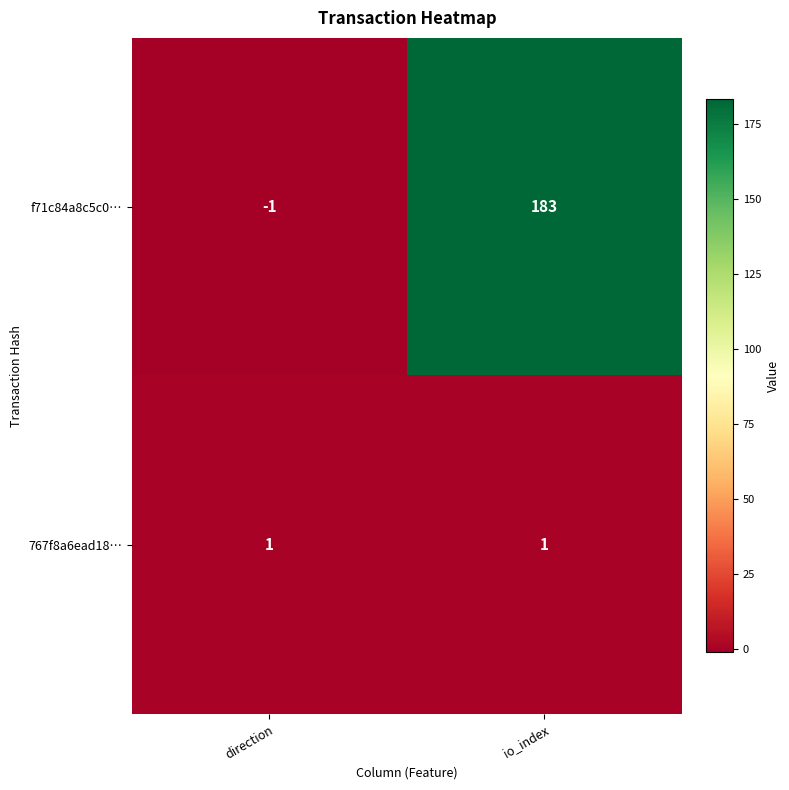

Is it true that f71c84a8c5c0… equals 0 at direction?

False